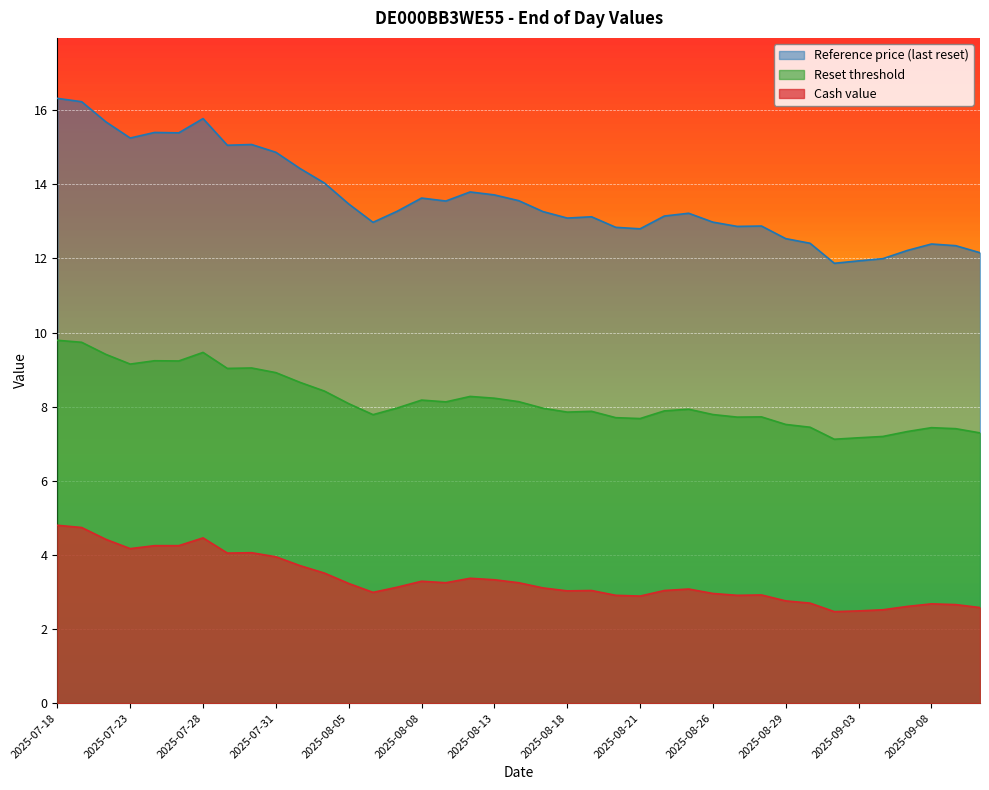

The Cash value series shows 1.5 at 2025-08-25. True or false?

False